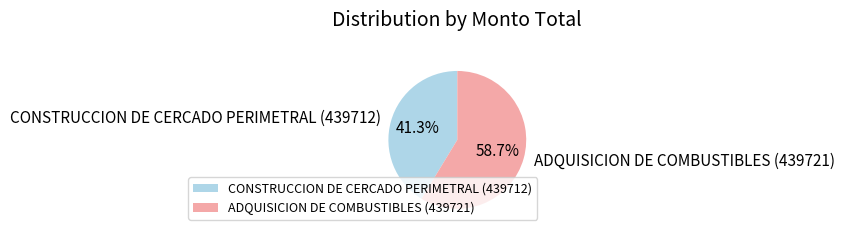

Is there a majority slice in this chart?

Yes